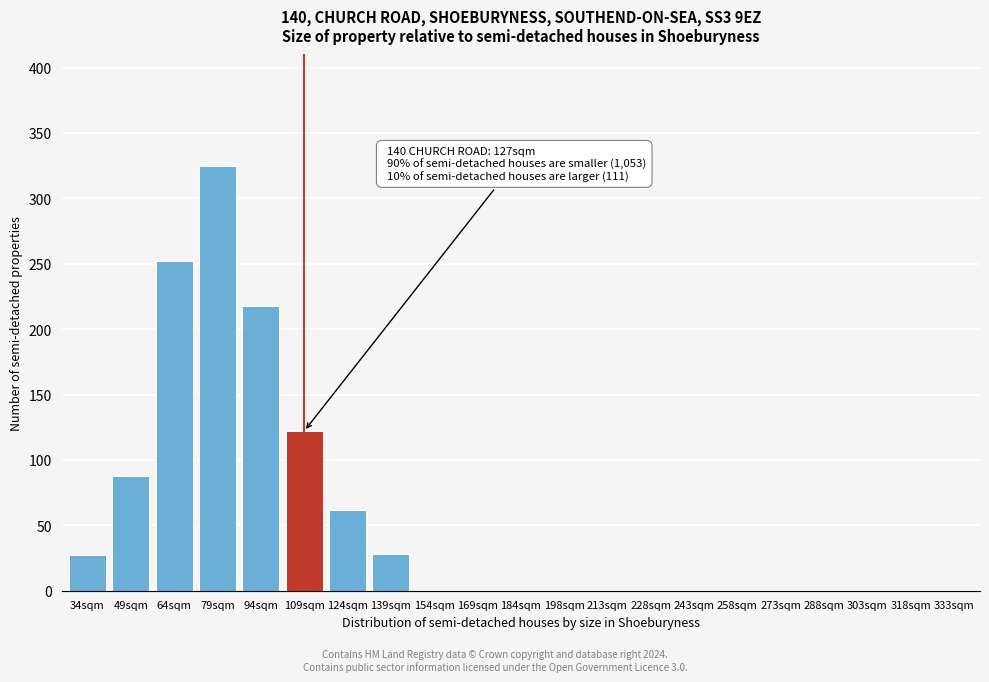

What is the greatest value displayed?

325